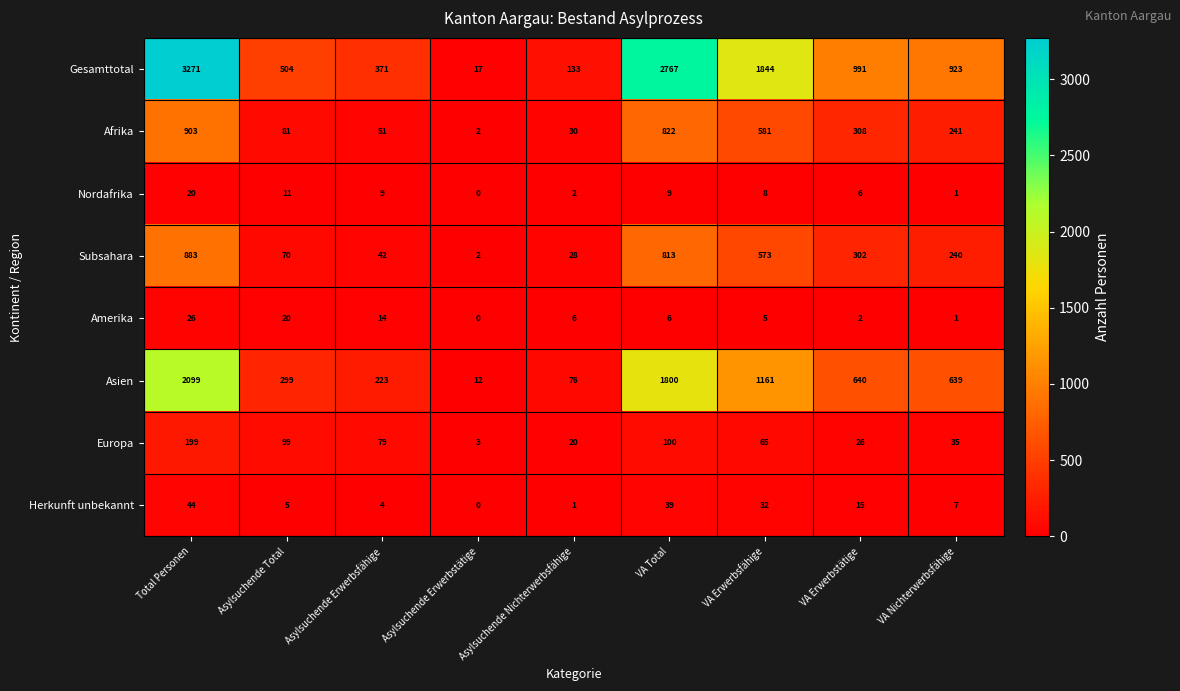

At which label does Nordafrika reach its minimum?

Asylsuchende Erwerbstätige